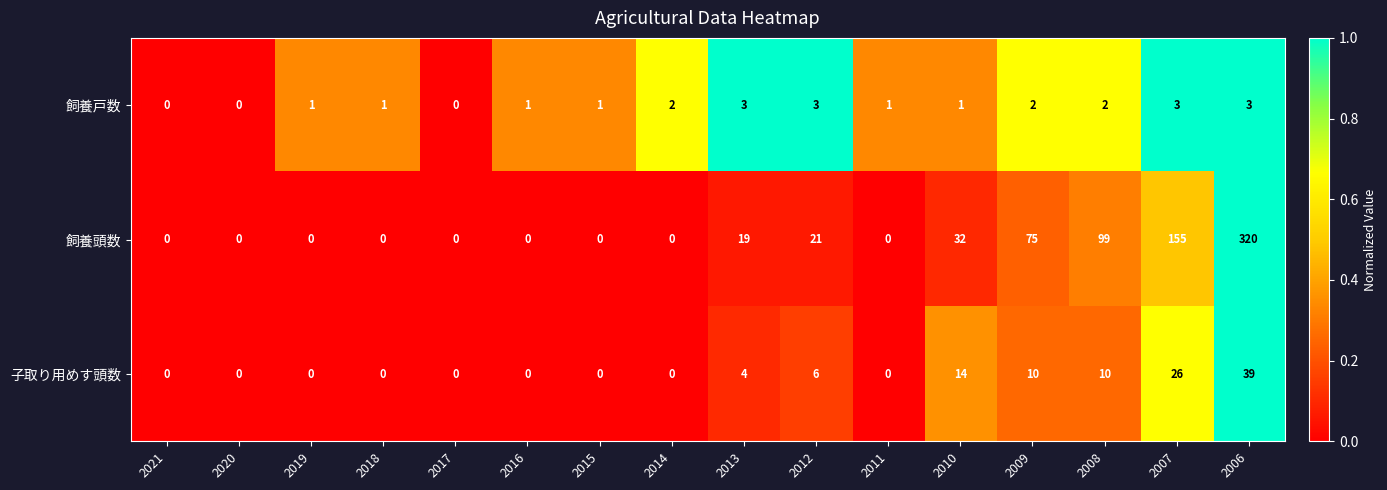

How many data points does each series have?

16